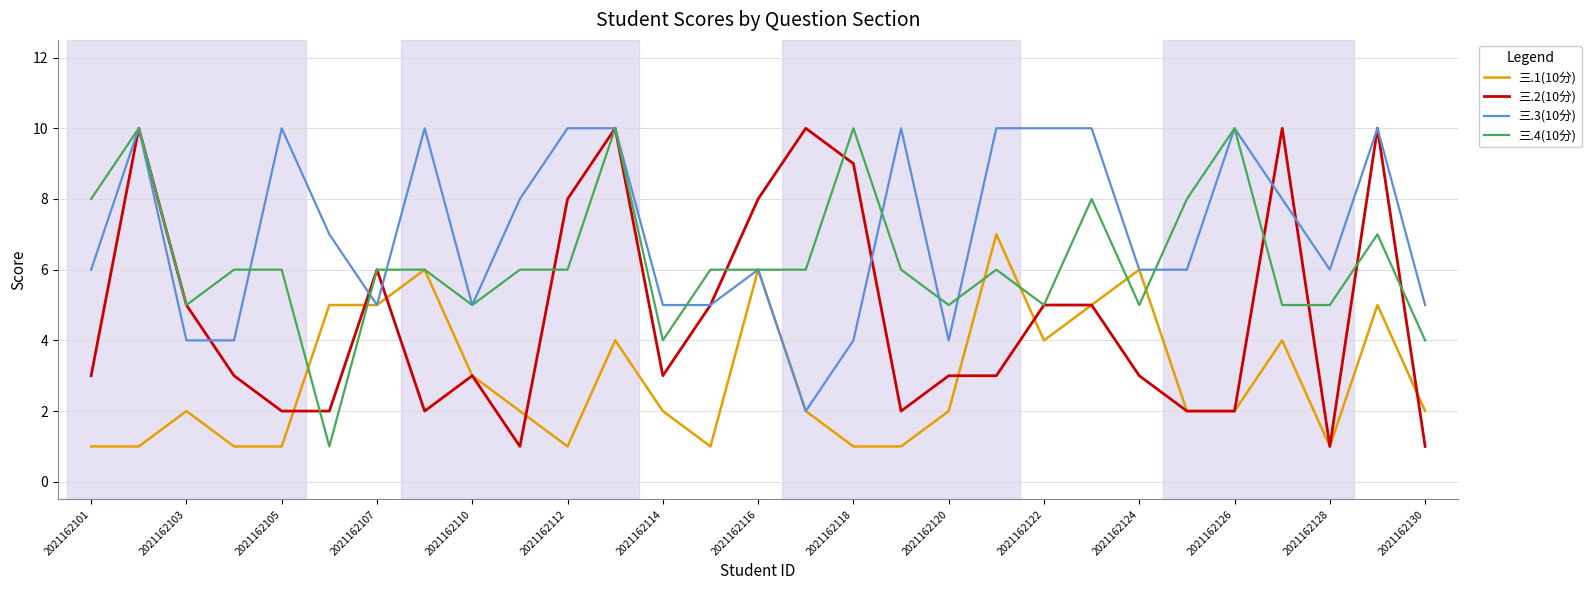

Rank the series by their average value, from lowest to highest.

三.1(10分), 三.2(10分), 三.4(10分), 三.3(10分)